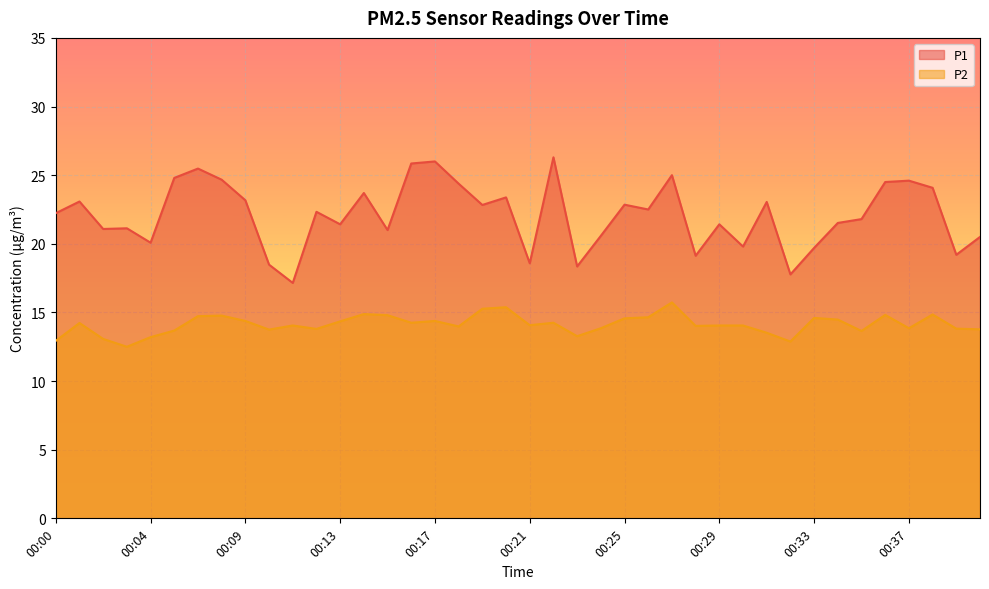

How many lines are shown in the chart?

2